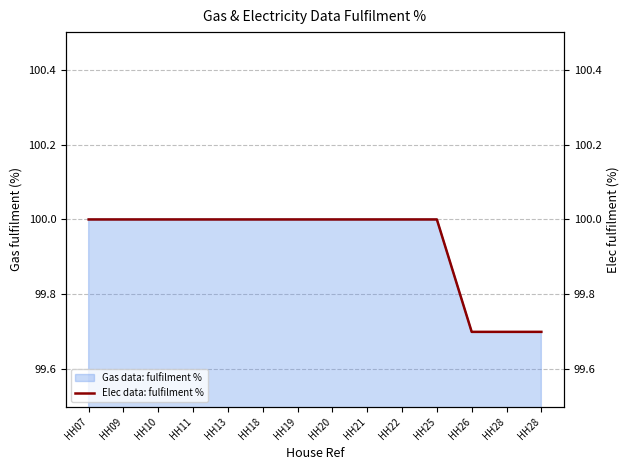

What is the difference between the values at HH11 and HH28?

0.3